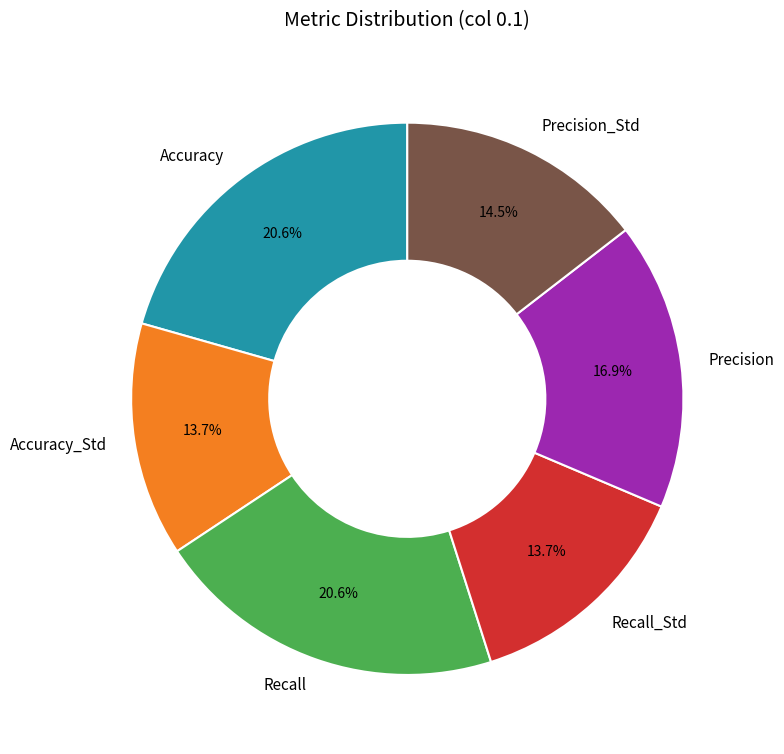

How much of the chart is everything except Recall?

79.4%